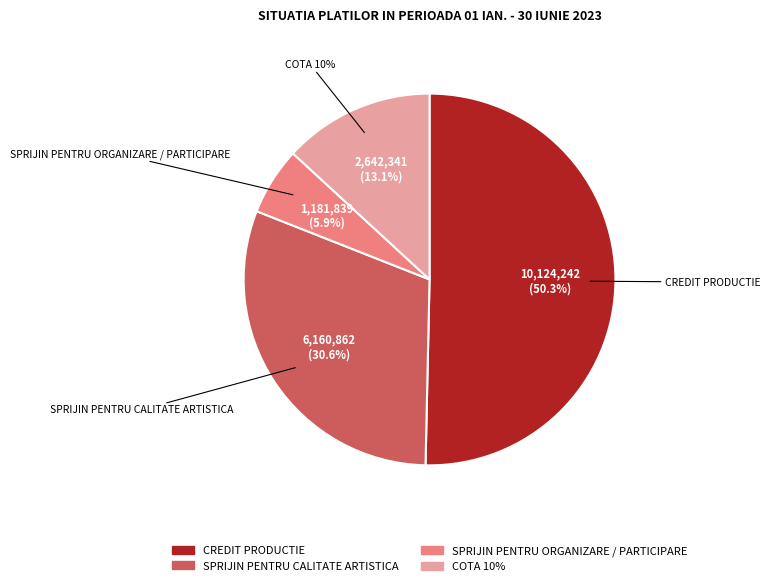

What is the change in value from CREDIT PRODUCTIE to SPRIJIN PENTRU ORGANIZARE / PARTICIPARE?

-8942403